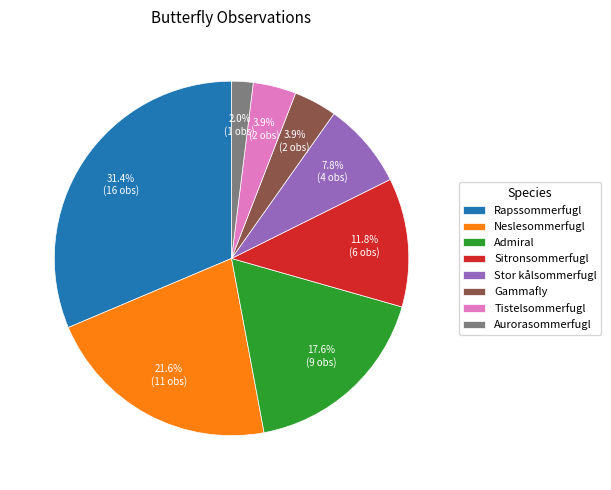

To the nearest percent, what is the average slice percentage?

12%